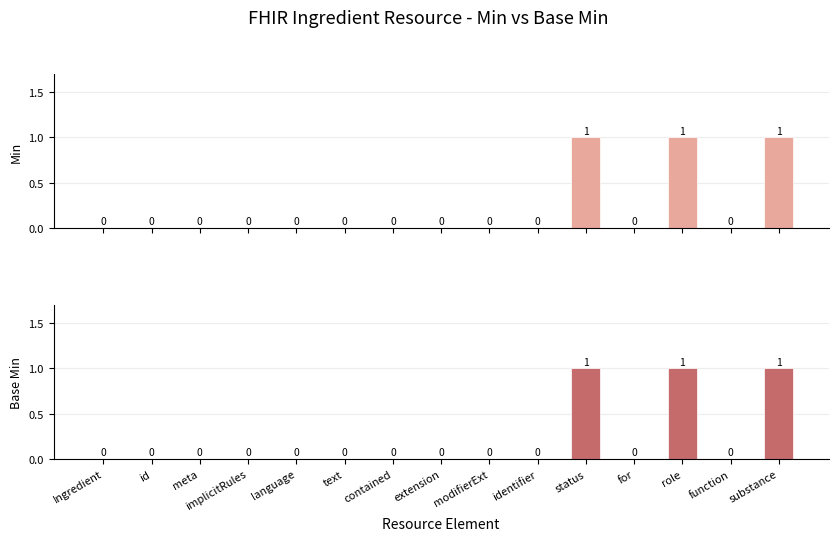

Reading right to left, transcribe all the data shown in this chart.

Min: substance=1	function=0	role=1	for=0	status=1	identifier=0	modifierExt=0	extension=0	contained=0	text=0	language=0	implicitRules=0	meta=0	id=0	Ingredient=0
Base Min: substance=1	function=0	role=1	for=0	status=1	identifier=0	modifierExt=0	extension=0	contained=0	text=0	language=0	implicitRules=0	meta=0	id=0	Ingredient=0